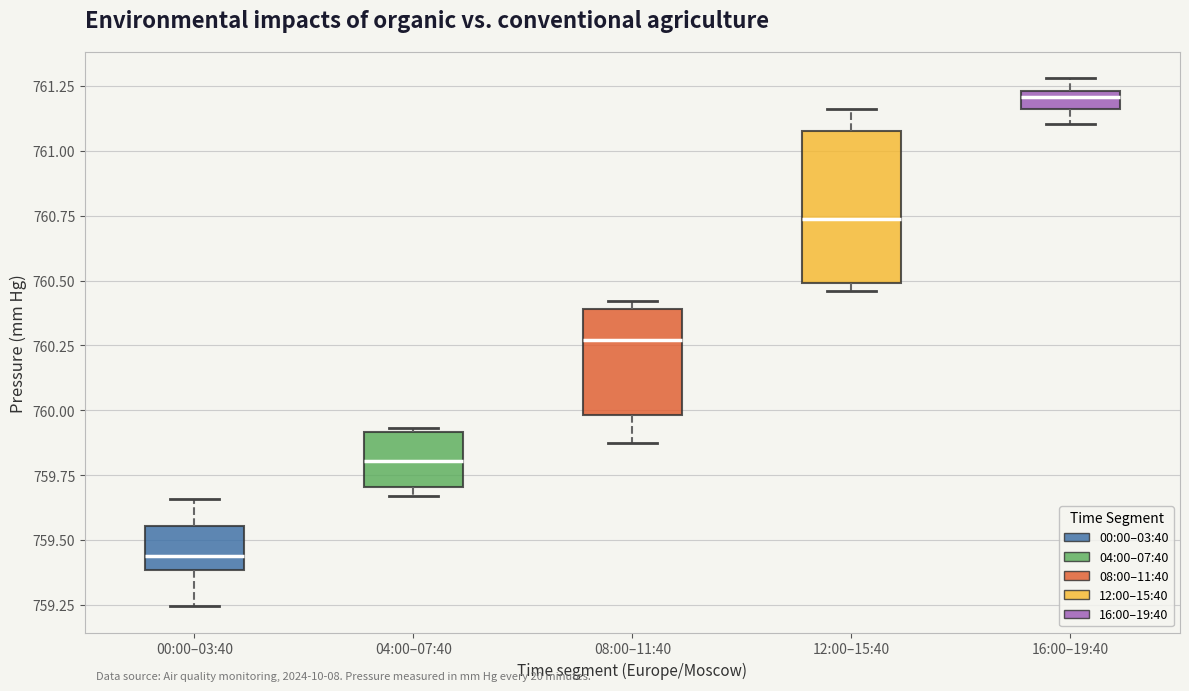

Comparing the boxes themselves (not the whiskers), which one is the tallest?

12:00–15:40